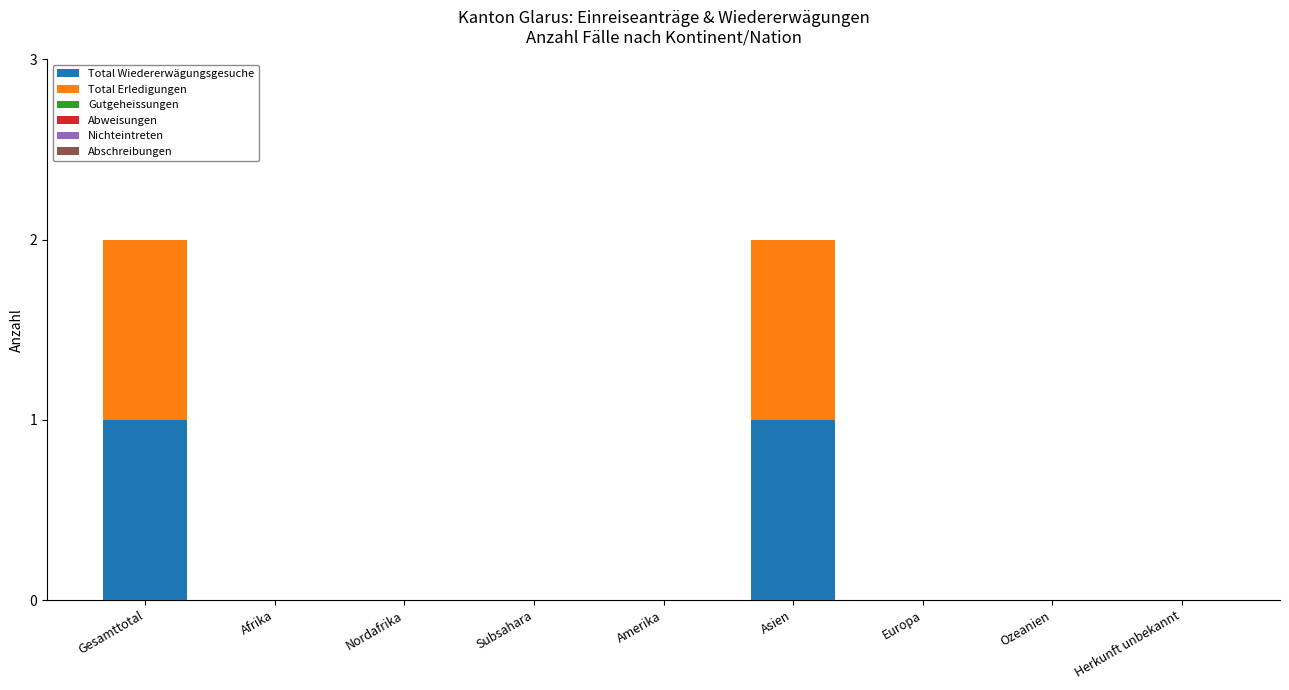

True or false: Total Wiedererwägungsgesuche has a value of 0 at Afrika.

True